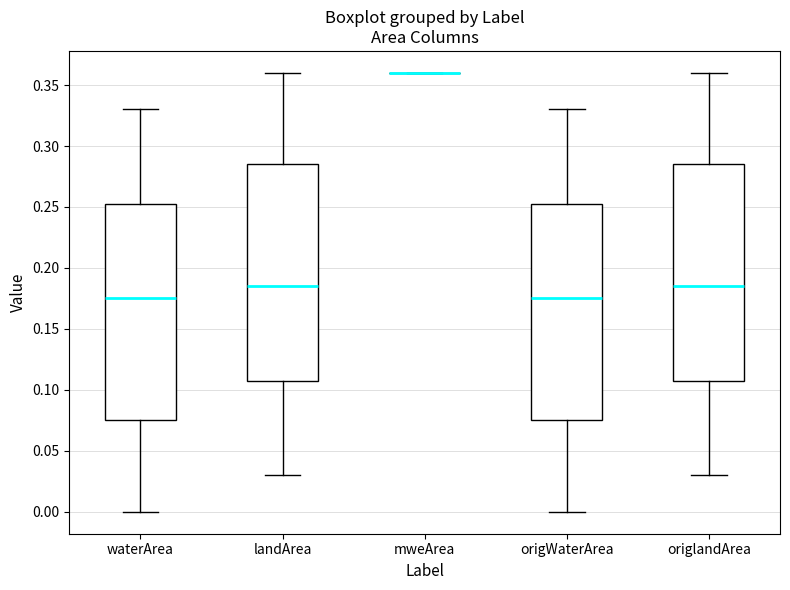

Reading left to right, read every box against the y-axis: the position of its median line, the range the box covers, and the ends of its whiskers. The values are not printed on the chart, so give them approximately, as read against the axis.

waterArea: median 0.175, box 0.075 to 0.255, whiskers 0.000 to 0.330
landArea: median 0.185, box 0.110 to 0.285, whiskers 0.030 to 0.360
mweArea: box collapsed to a line at 0.360, whiskers 0.360 to 0.360
origWaterArea: median 0.175, box 0.075 to 0.255, whiskers 0.000 to 0.330
origlandArea: median 0.185, box 0.110 to 0.285, whiskers 0.030 to 0.360